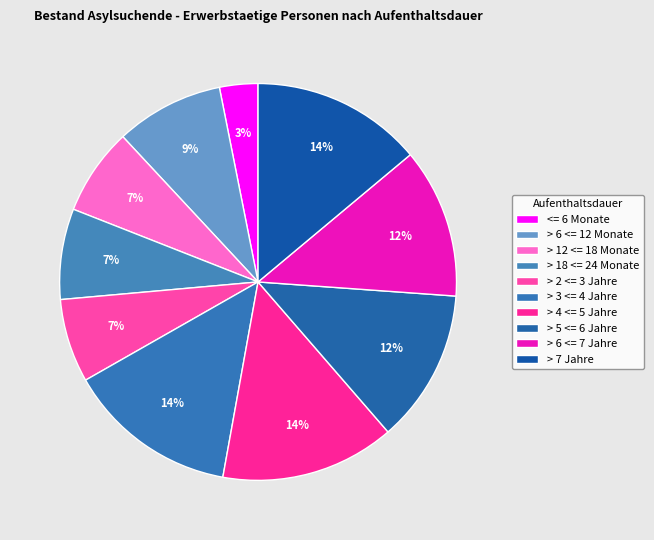

Which category has the smallest portion of the pie?

<= 6 Monate